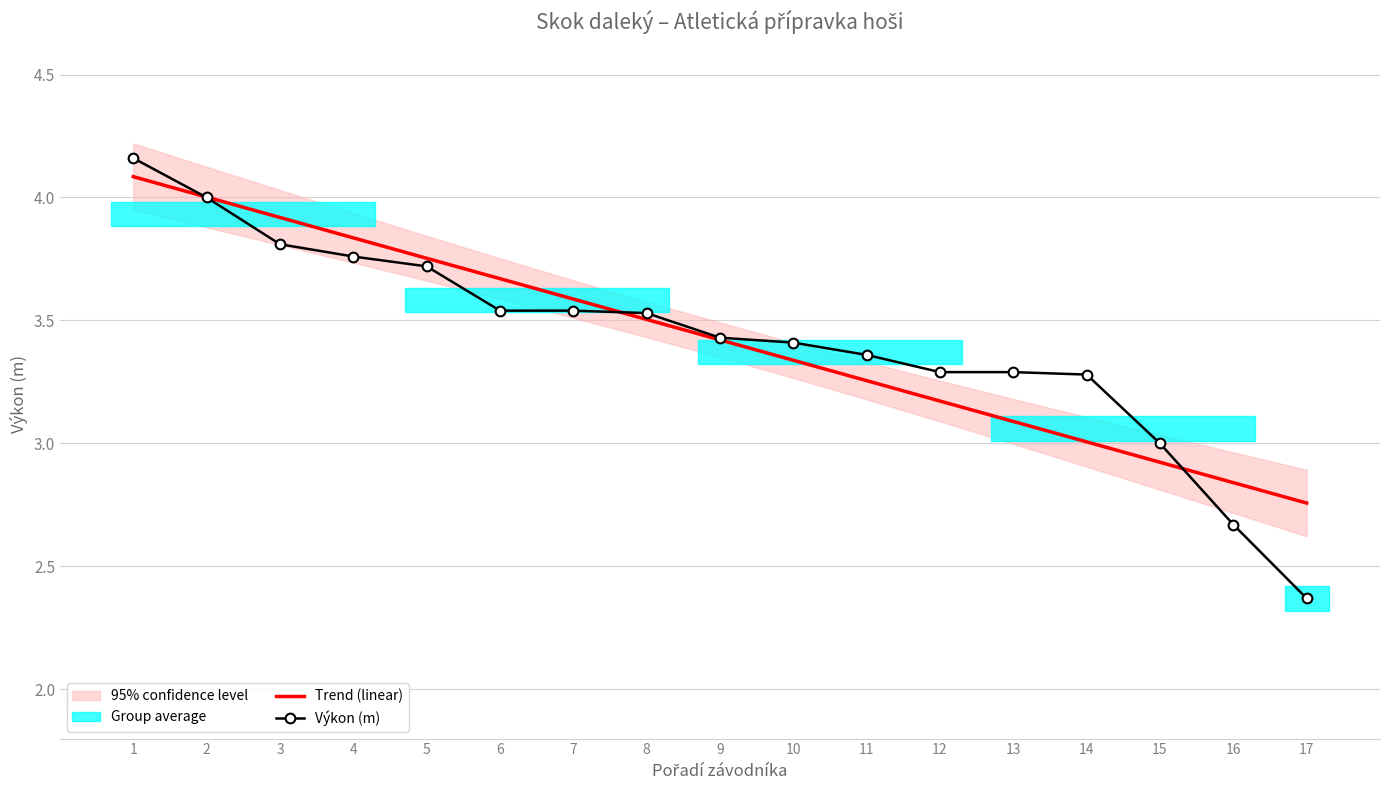

Is it true that Výkon (m) equals 2.2 at 8?

False